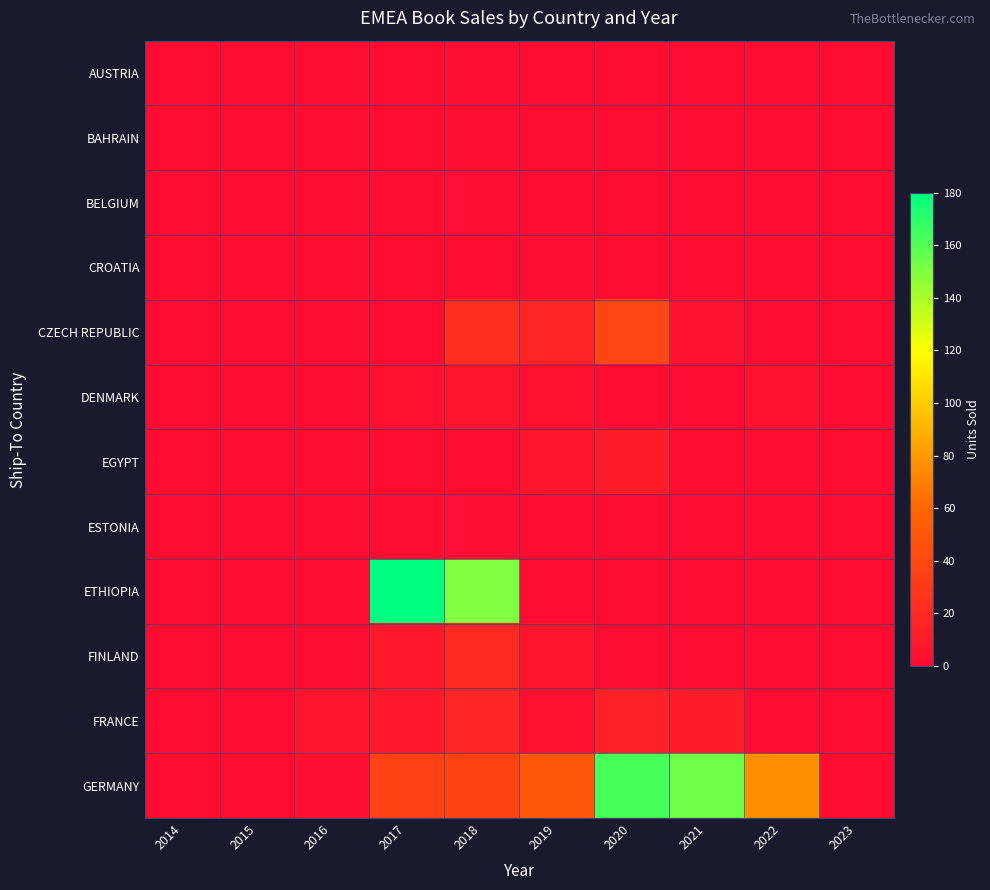

List the series in order of their peak value, highest first.

ETHIOPIA, GERMANY, CZECH REPUBLIC, FINLAND, FRANCE, EGYPT, DENMARK, AUSTRIA, BAHRAIN, BELGIUM, CROATIA, ESTONIA